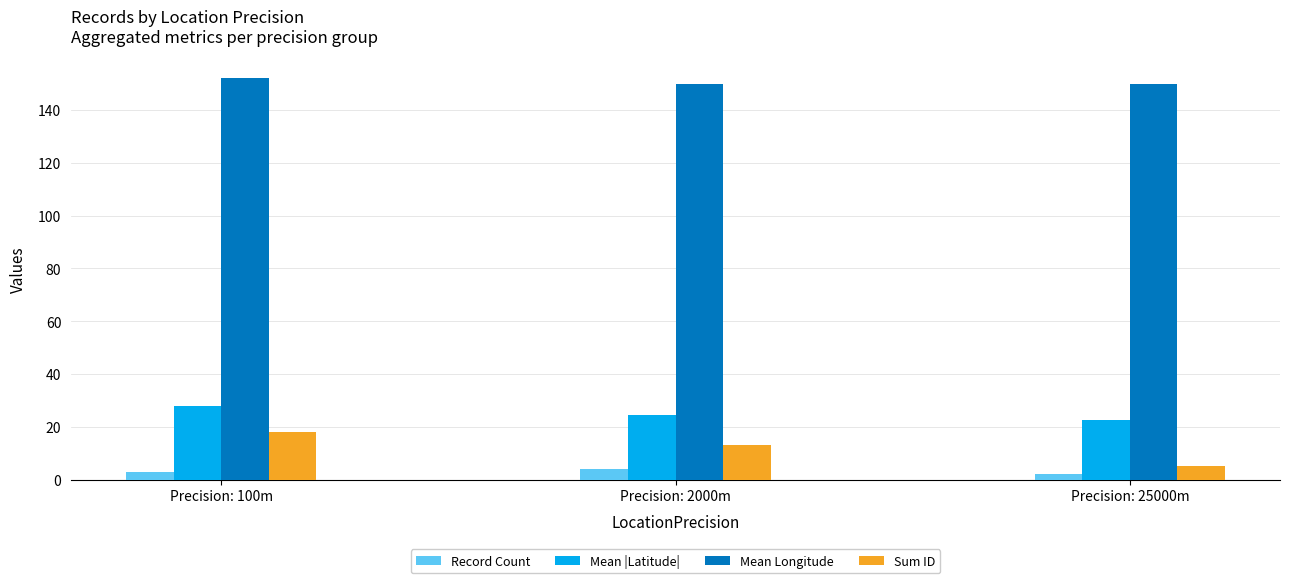

How many bars are there in each group?

4